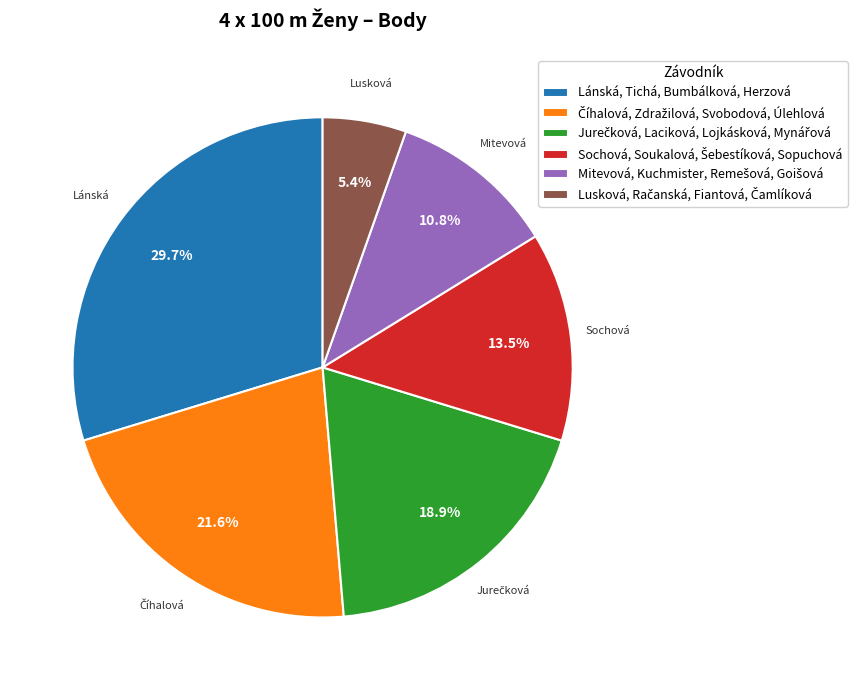

How many segments does this pie chart have?

6